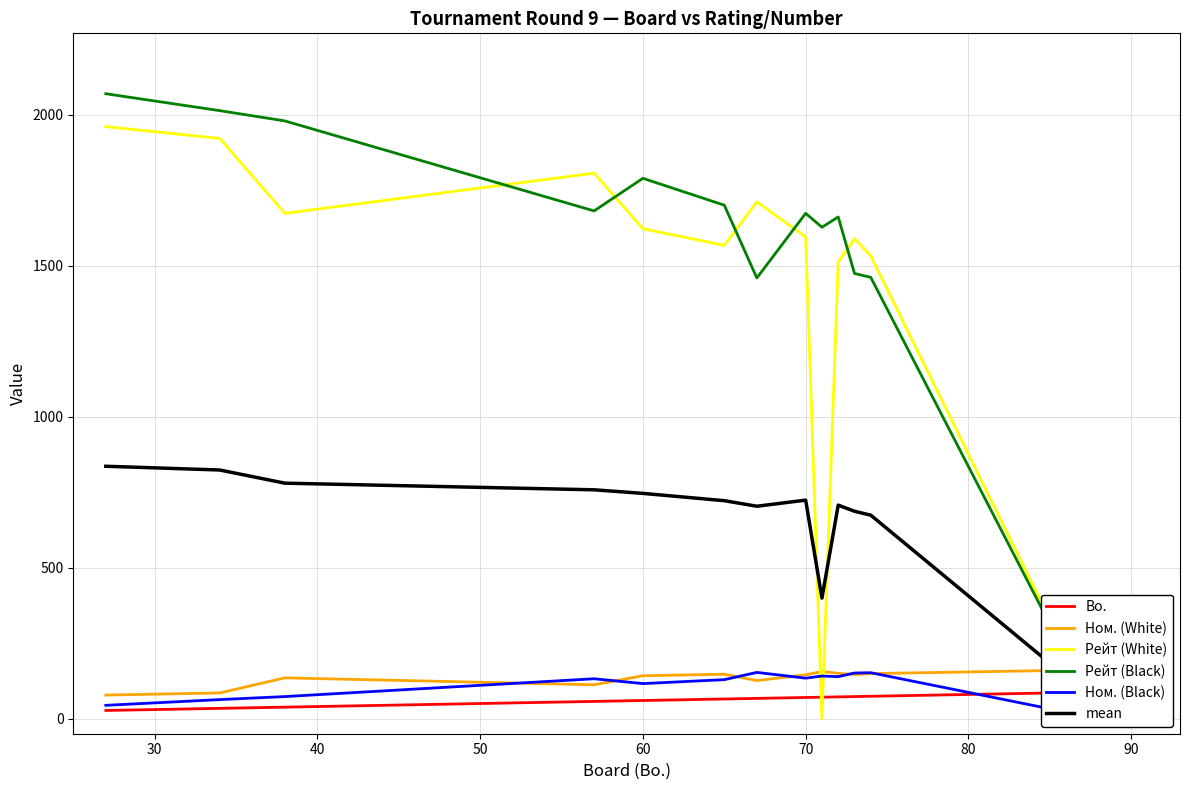

Does the chart have visible grid lines?

Yes